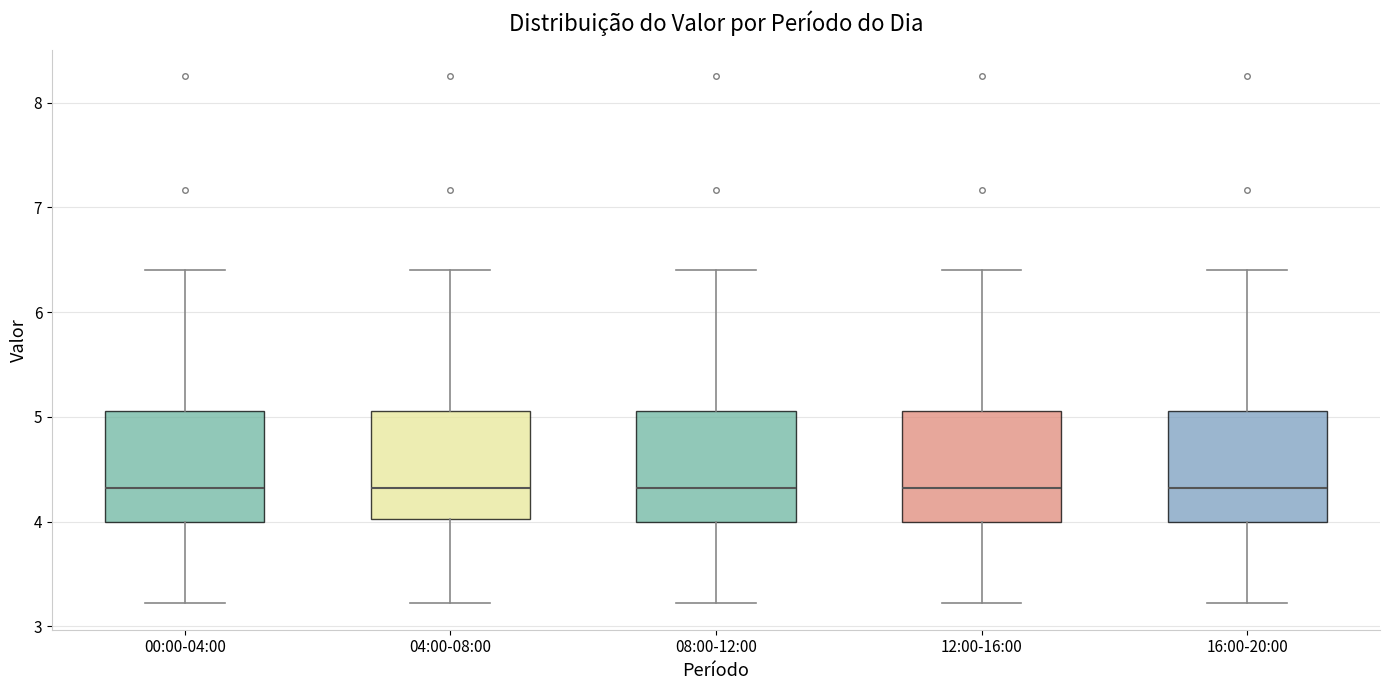

Reading left to right, read every box against the y-axis: the position of its median line, the range the box covers, and the ends of its whiskers. The values are not printed on the chart, so give them approximately, as read against the axis.

00:00-04:00: median 4.3, box 4.0 to 5.1, whiskers 3.2 to 6.4
04:00-08:00: median 4.3, box 4.0 to 5.1, whiskers 3.2 to 6.4
08:00-12:00: median 4.3, box 4.0 to 5.1, whiskers 3.2 to 6.4
12:00-16:00: median 4.3, box 4.0 to 5.1, whiskers 3.2 to 6.4
16:00-20:00: median 4.3, box 4.0 to 5.1, whiskers 3.2 to 6.4